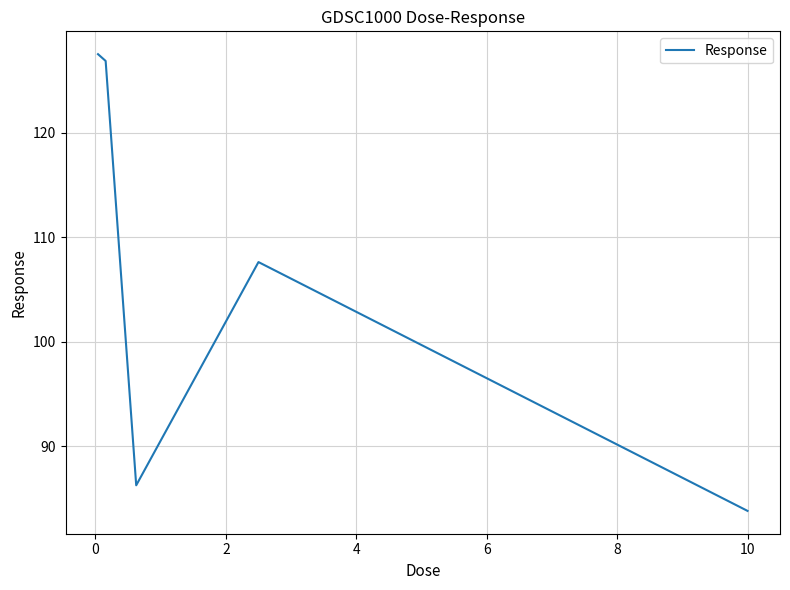

What is the sum of all values?

532.1